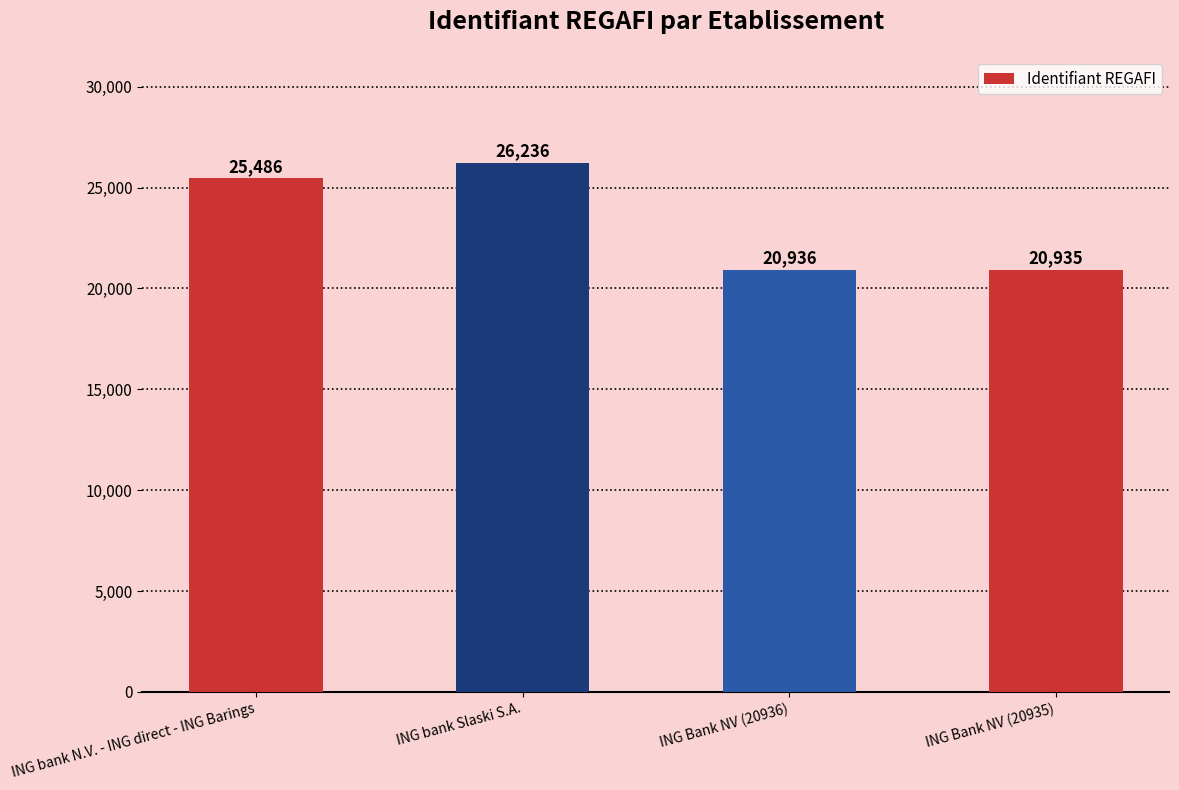

How many series are shown in this chart?

1